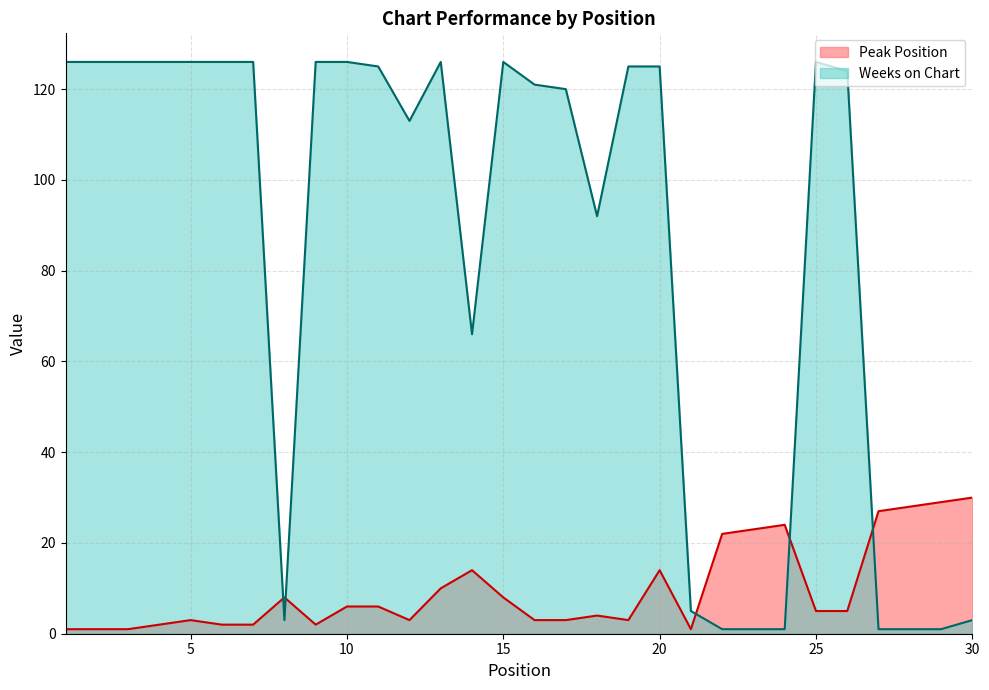

What is the difference between the maximum and minimum values in the Weeks on Chart series?

125